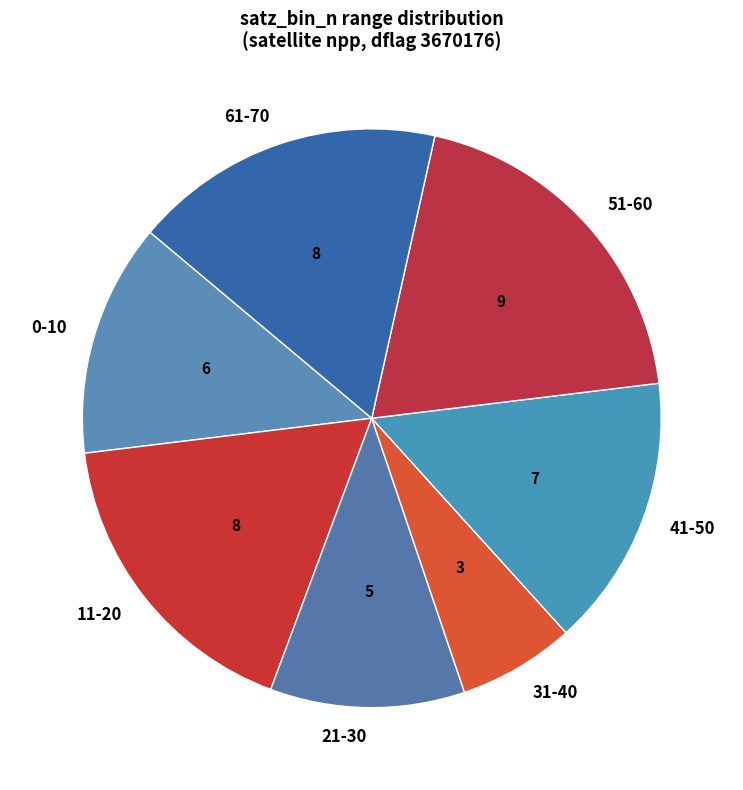

Does any single category account for the majority?

No